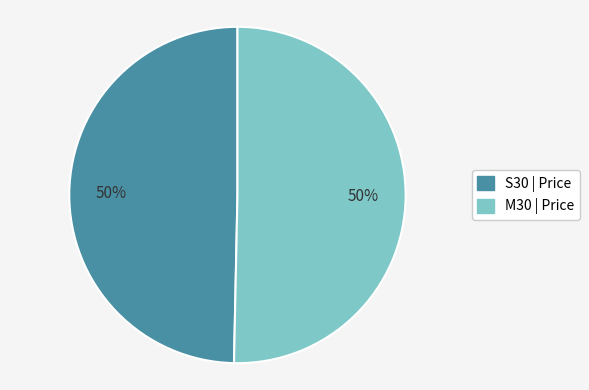

To the nearest percent, what is the combined percentage of M30 | Price and S30 | Price?

100%